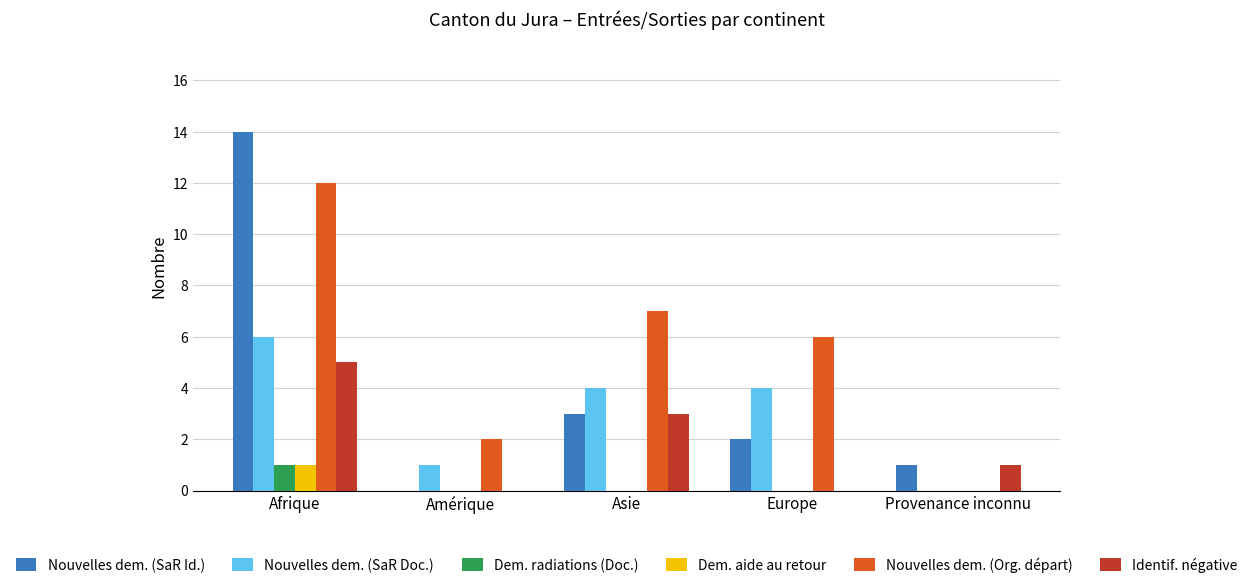

What is the total value across all series at Amérique?

3